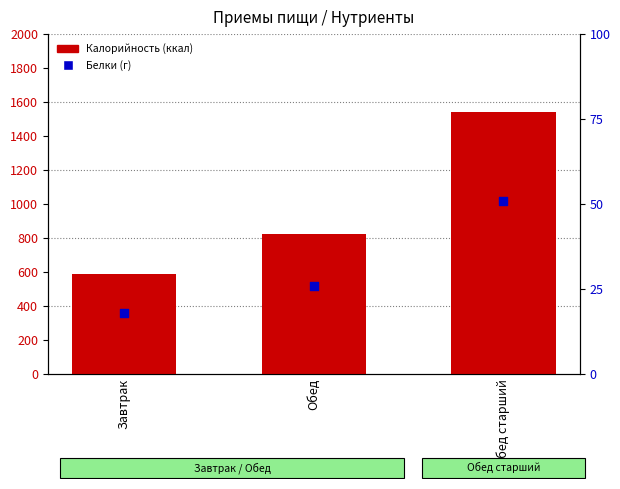

Which series contains the highest Y value?

Калорийность